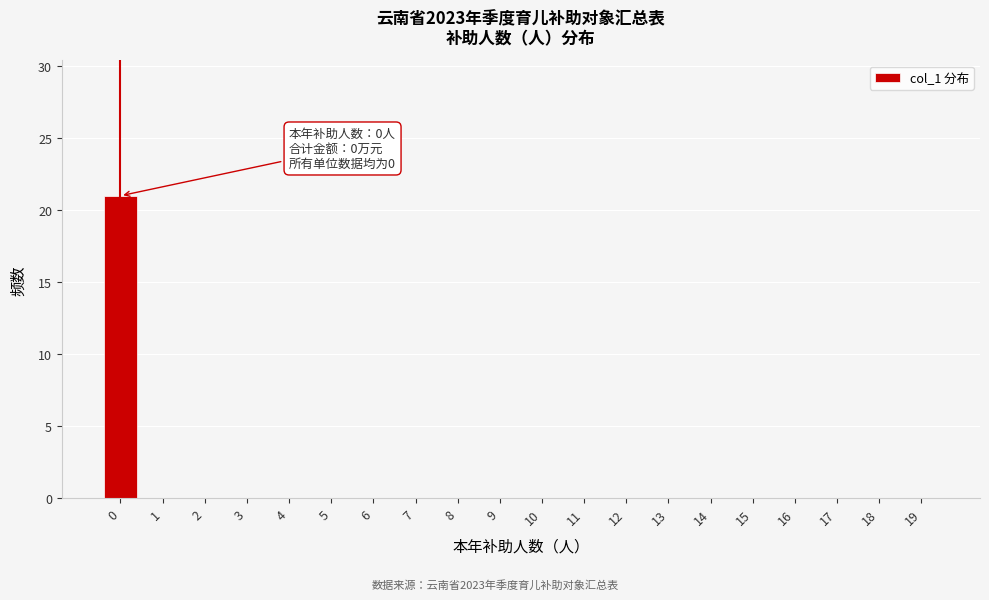

Reading right to left, list all the values displayed in this chart.

19=0	18=0	17=0	16=0	15=0	14=0	13=0	12=0	11=0	10=0	9=0	8=0	7=0	6=0	5=0	4=0	3=0	2=0	1=0	0=21